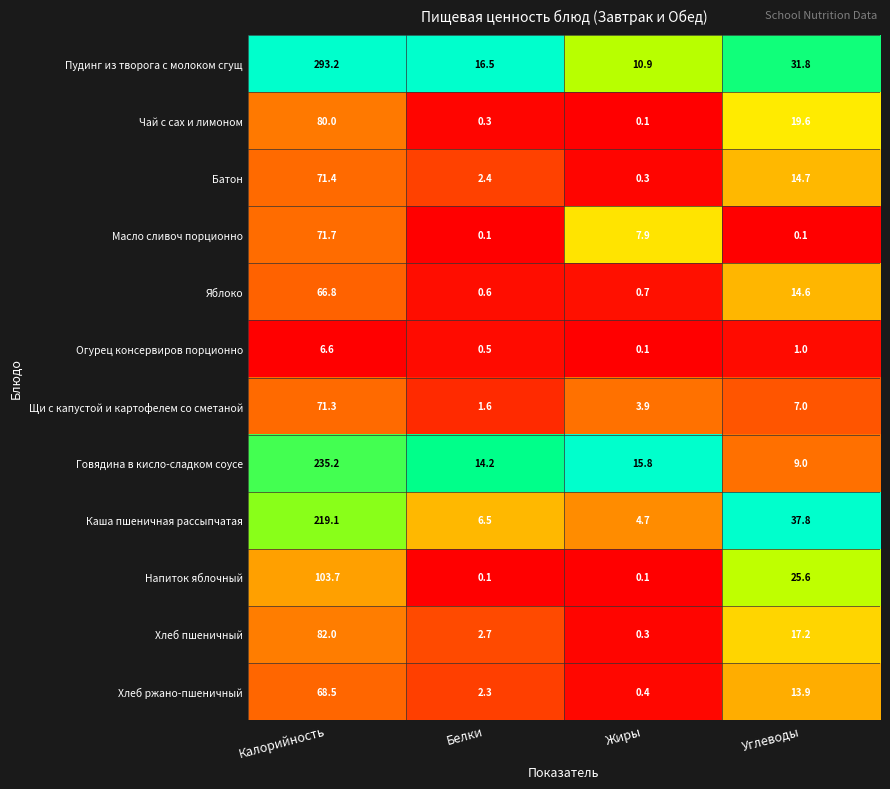

Rank the categories by Чай с сах и лимоном value from lowest to highest.

Жиры, Белки, Углеводы, Калорийность